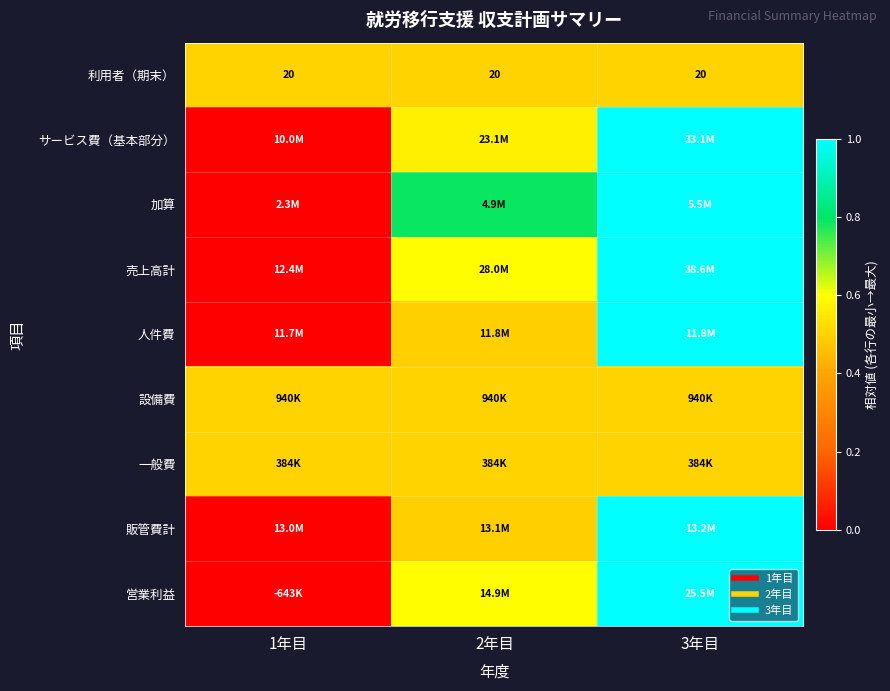

Where is 売上高計 nearest to the value 0?

1年目